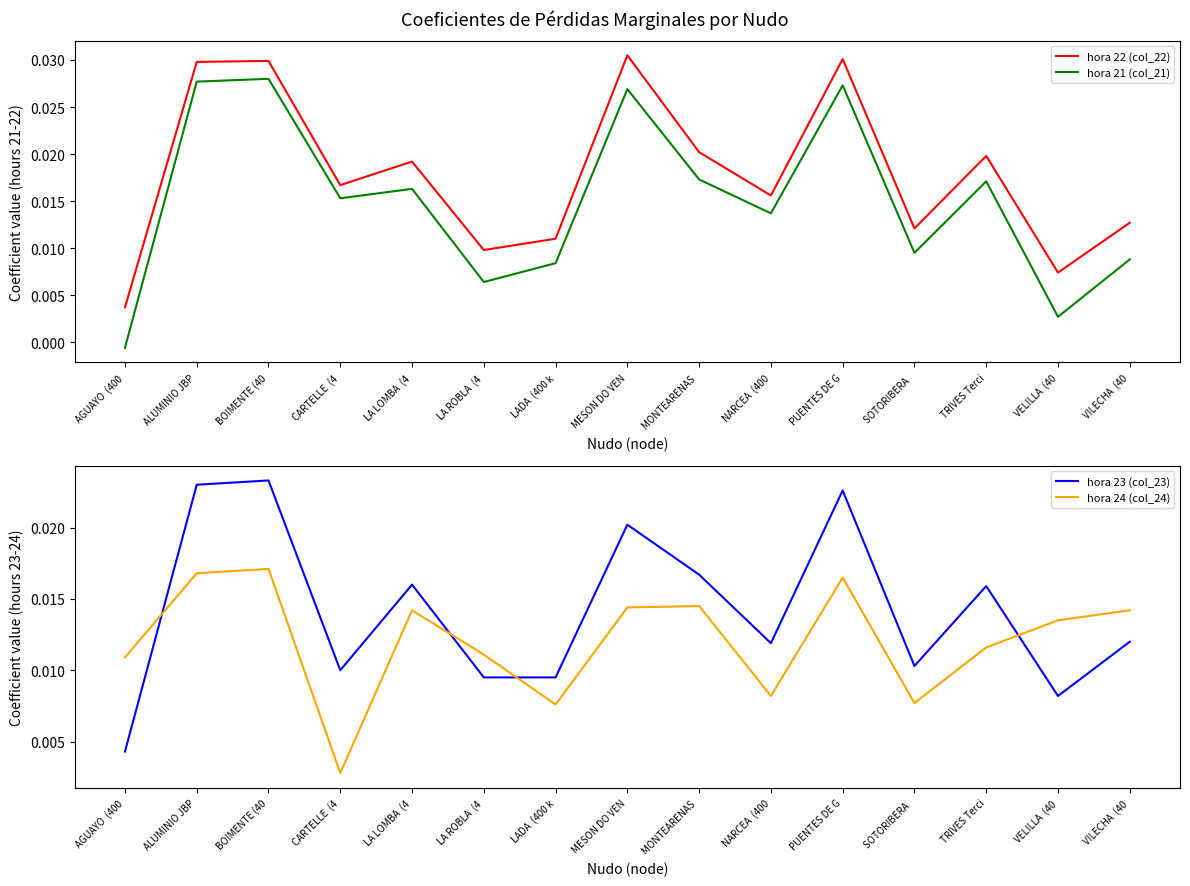

List the labels in order of hora 22 (col_22) value, largest first.

MESON DO VEN, PUENTES DE G, BOIMENTE (40, ALUMINIO JBP, MONTEARENAS , TRIVES Terci, LA LOMBA  (4, CARTELLE  (4, NARCEA  (400, VILECHA  (40, SOTORIBERA  , LADA  (400 k, LA ROBLA  (4, VELILLA  (40, AGUAYO  (400